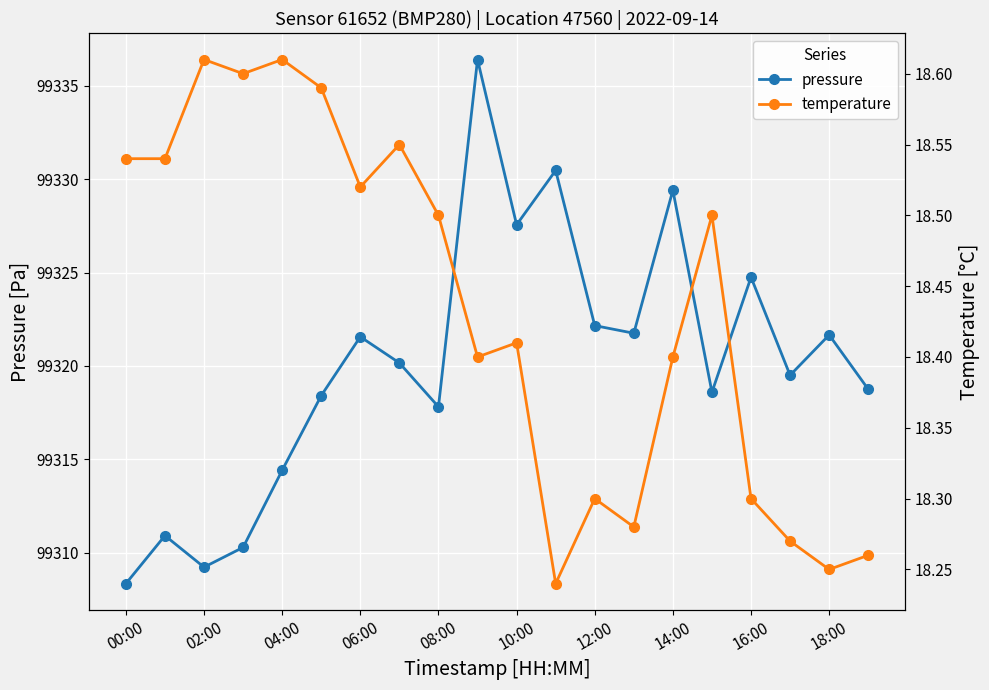

Where does the pressure series first go above 99320?

06:00